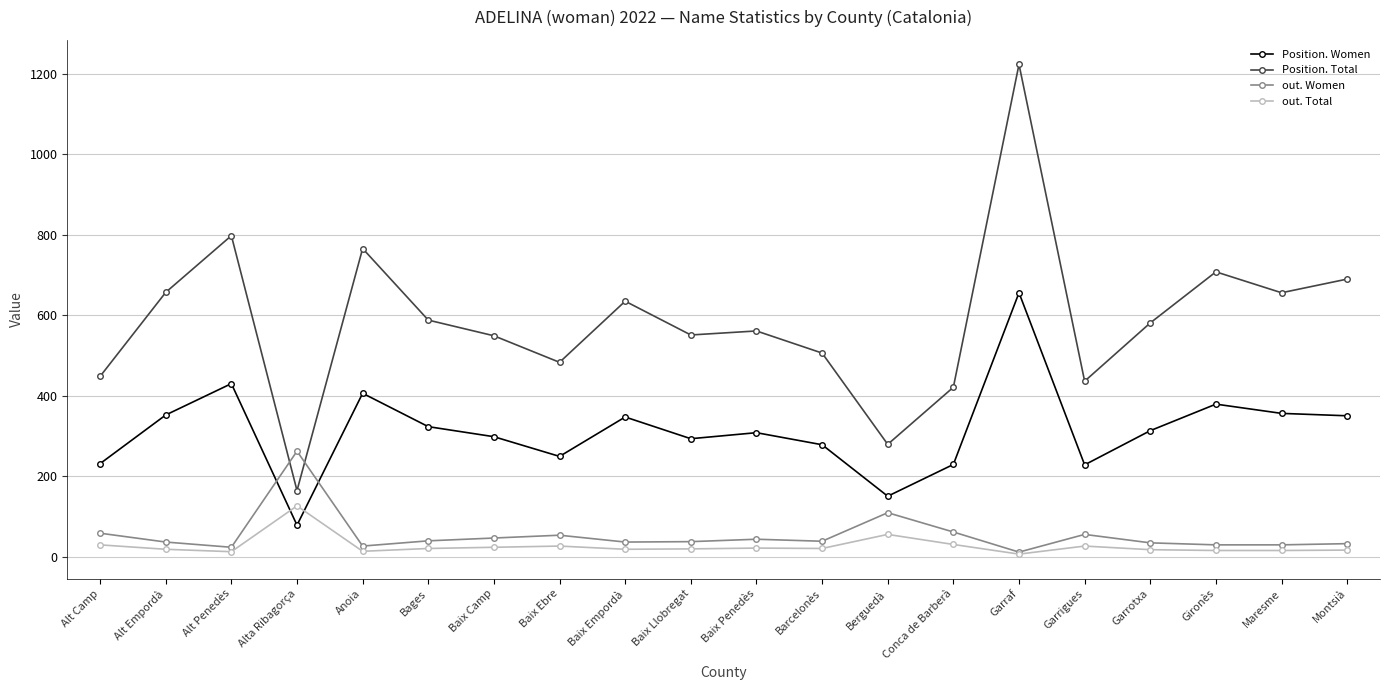

Is it true that Position. Women equals 249 at Baix Ebre?

True